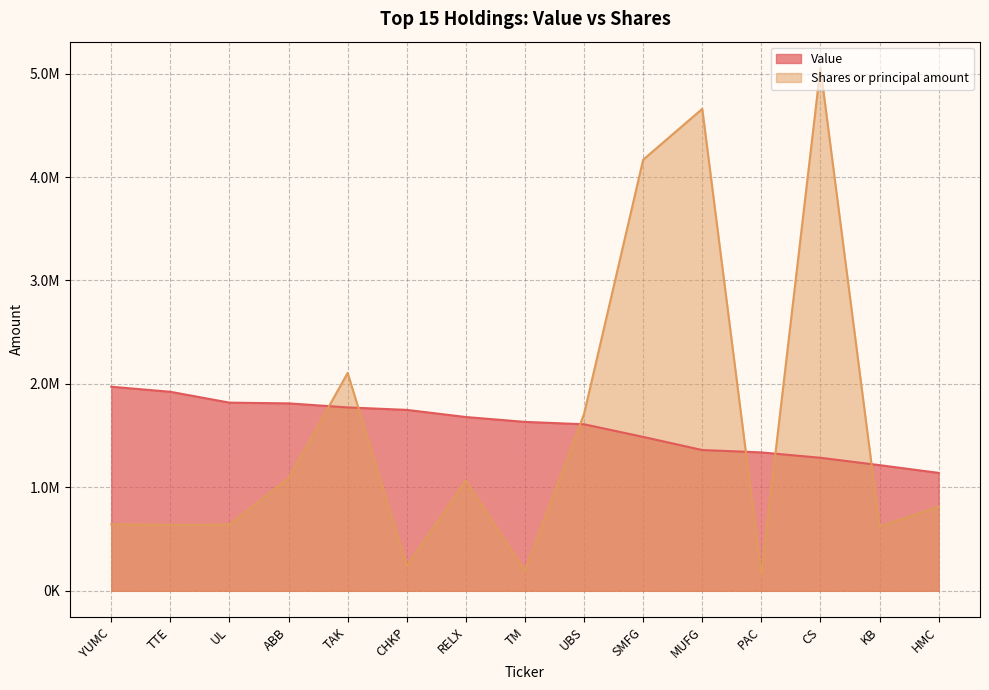

In Shares or principal amount, how many points are higher than both neighbors (excluding endpoints)?

4